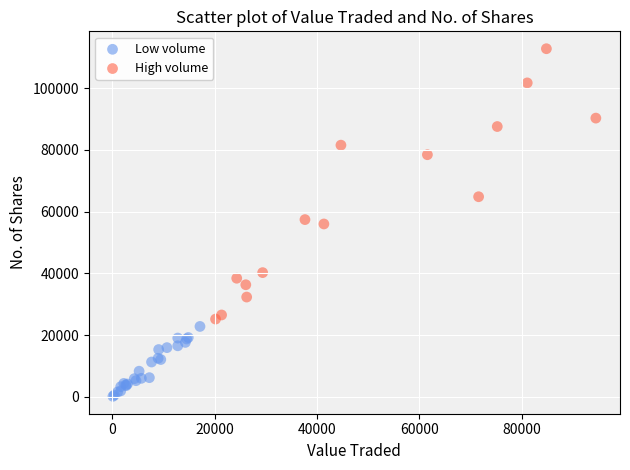

Which series reaches the minimum Y coordinate?

Low volume